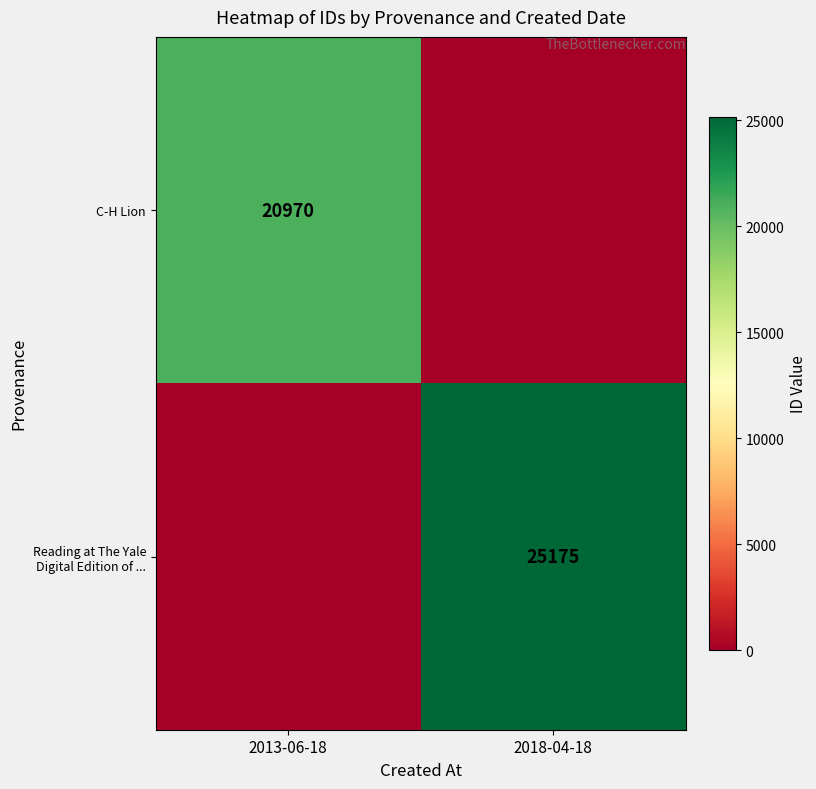

At how many categories does at least one series exceed 16518?

2